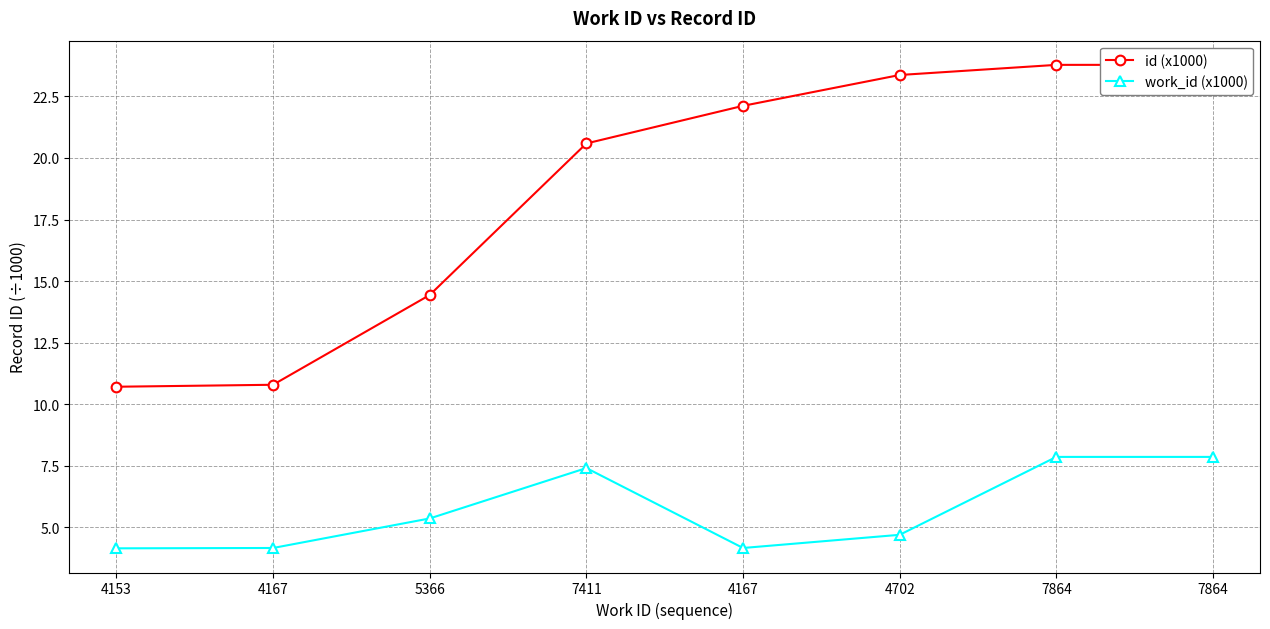

Reading left to right, extract all data points from this chart.

id (x1000): 4153=10.7	4167=10.8	5366=14.4	7411=20.6	4167=22.1	4702=23.4	7864=23.8	7864=23.8
work_id (x1000): 4153=4.2	4167=4.2	5366=5.4	7411=7.4	4167=4.2	4702=4.7	7864=7.9	7864=7.9